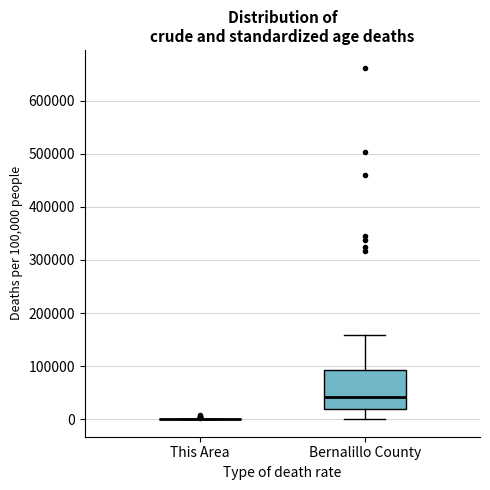

Which box is the tallest, from its lower edge to its upper edge?

Bernalillo County